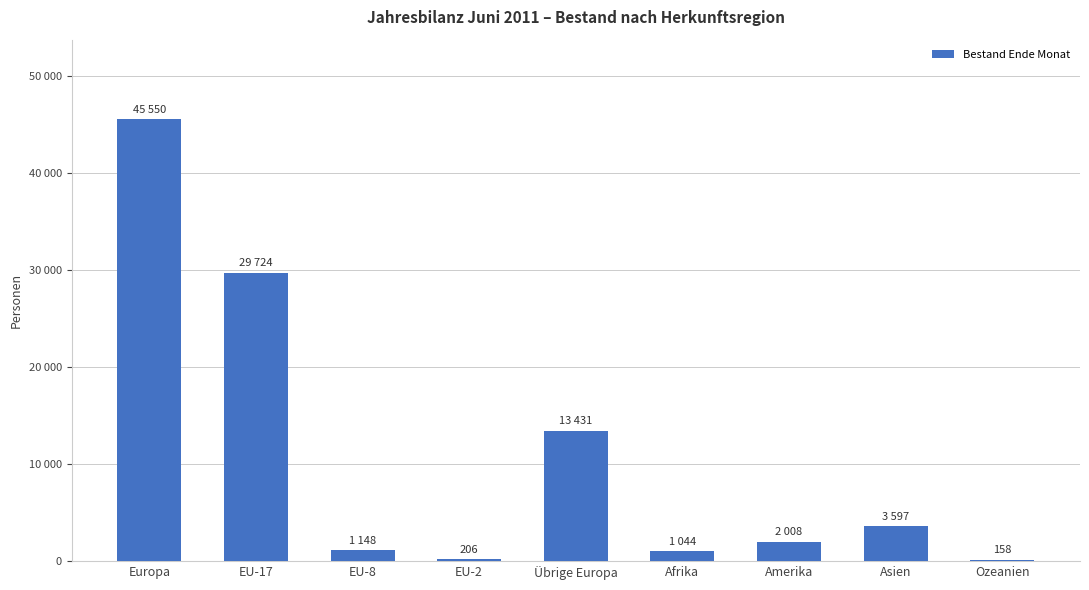

What is the difference between the values at Asien and Übrige Europa?

9834